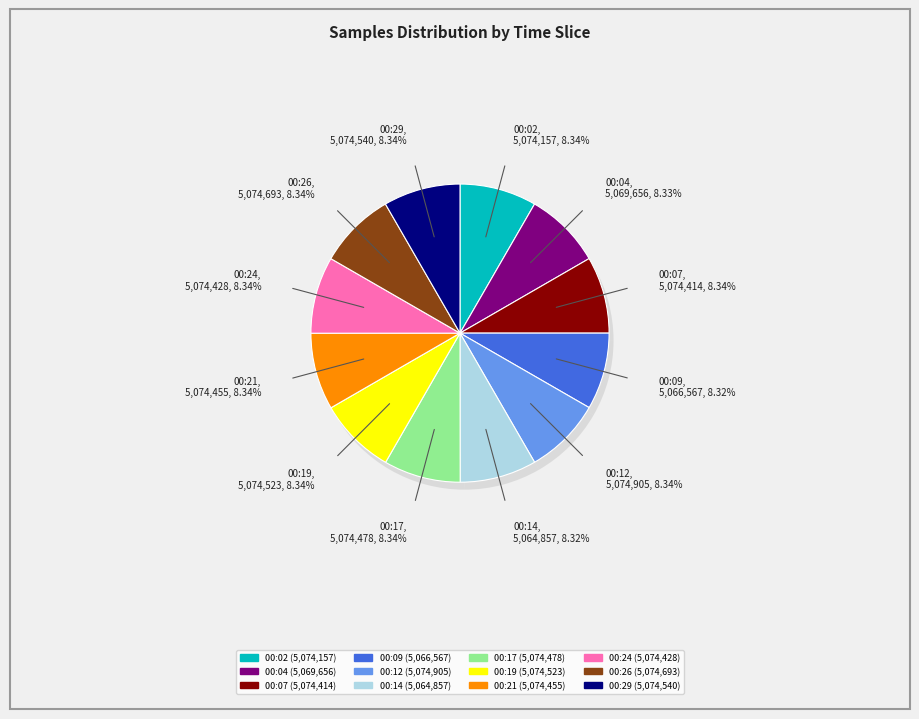

Is it true that 00:09 is 8% of the pie?

True